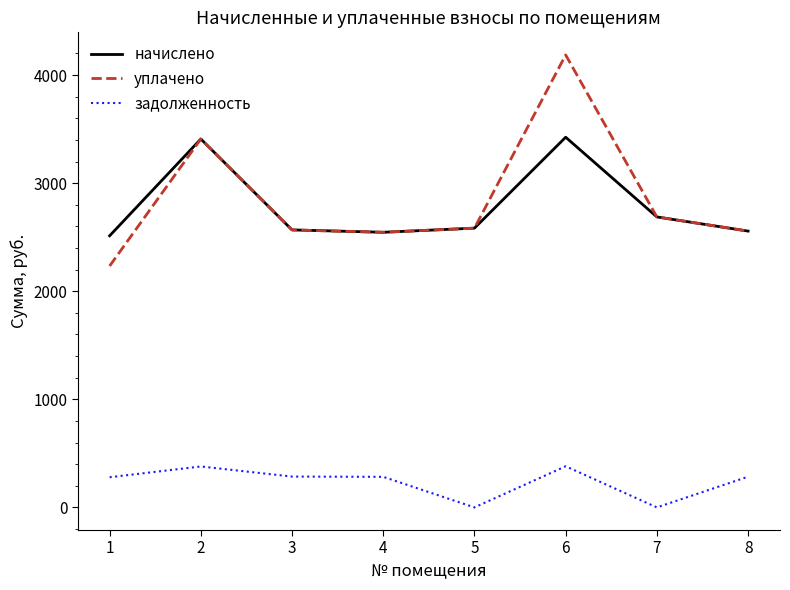

The уплачено series shows 2687.8 at 7. True or false?

True